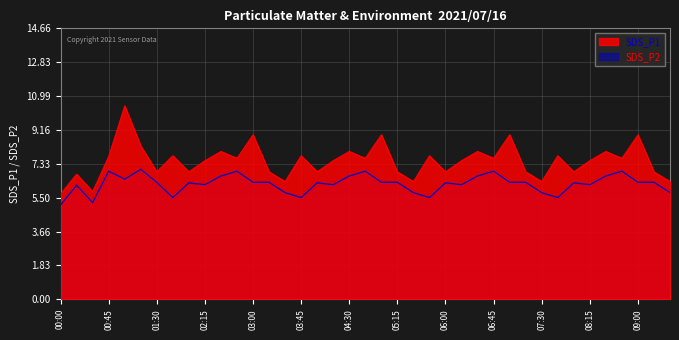

List the series in order of their overall mean, highest first.

SDS_P1, SDS_P2